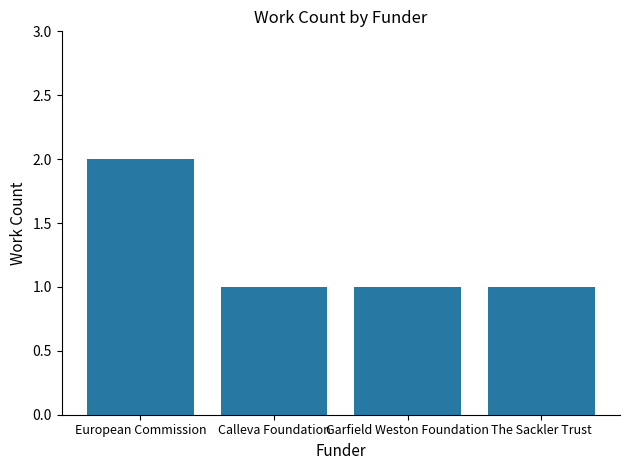

What is the average value?

1